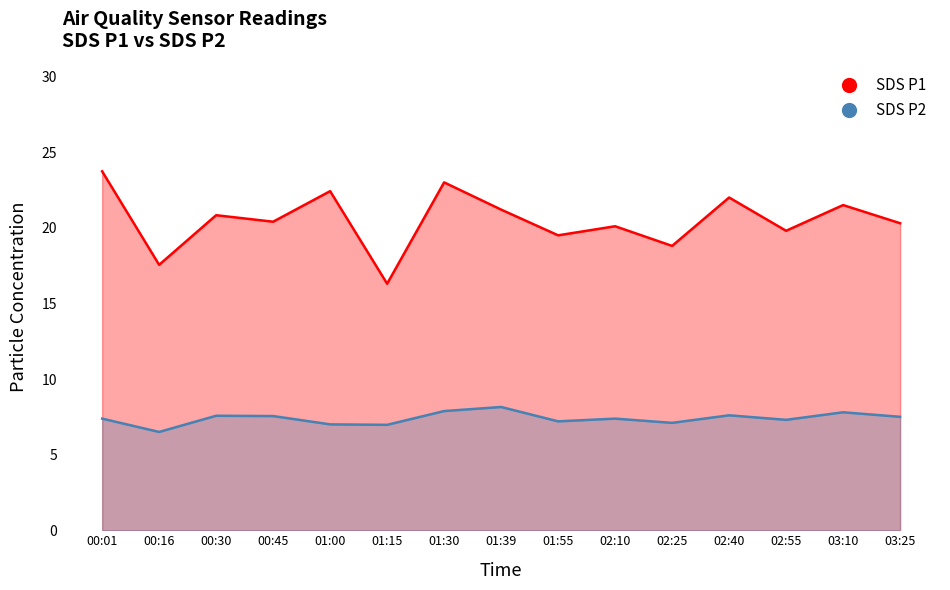

What is the average value of the SDS_P1 series?

20.5